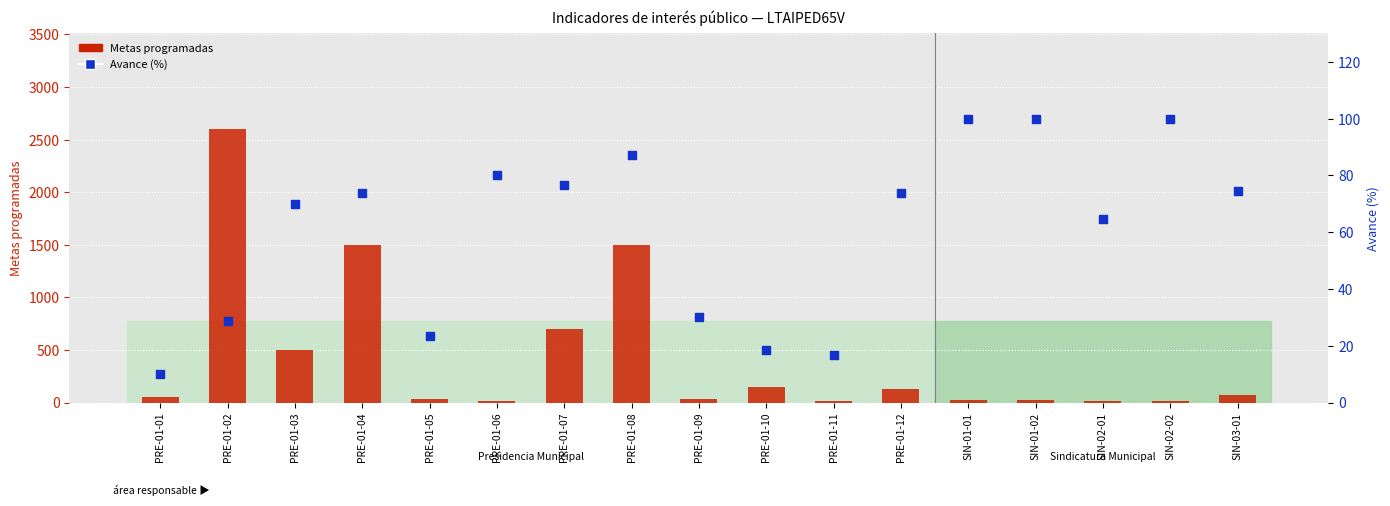

What are all the series names shown in the legend?

Metas programadas, Avance (%)